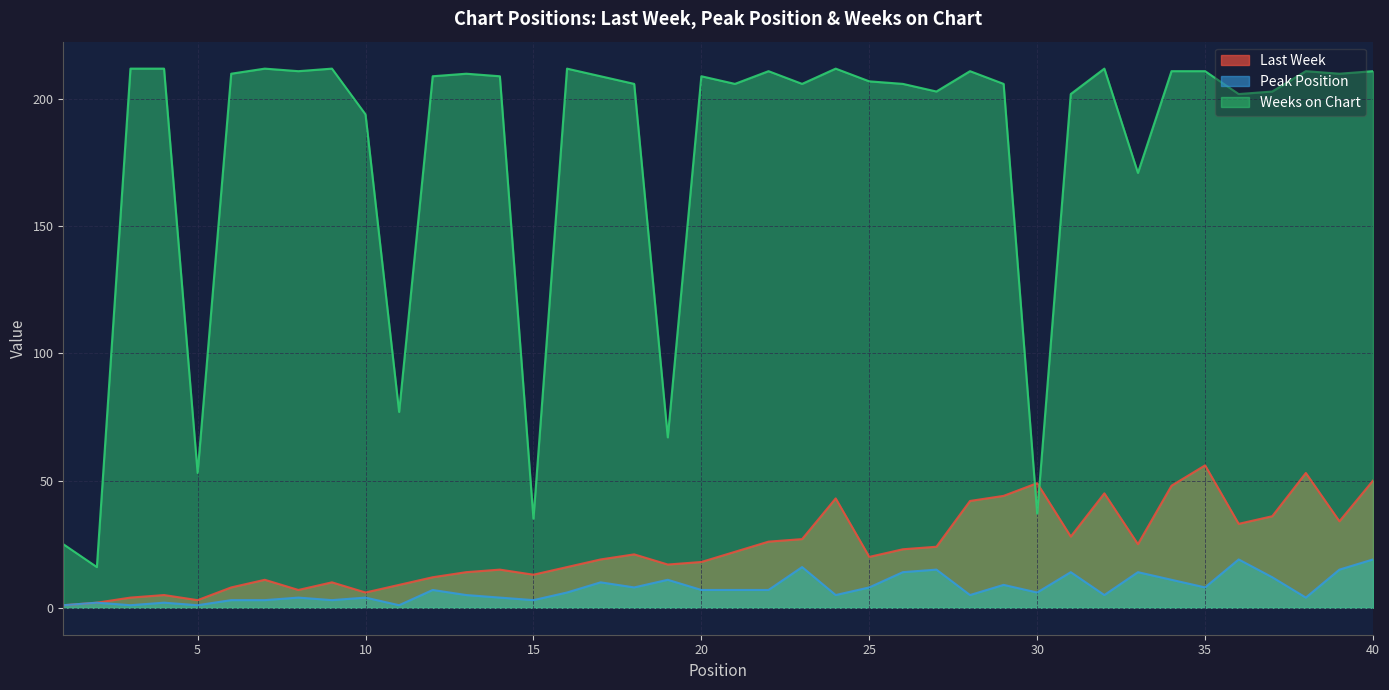

The value of Last Week at 35 is 11. True or false?

False